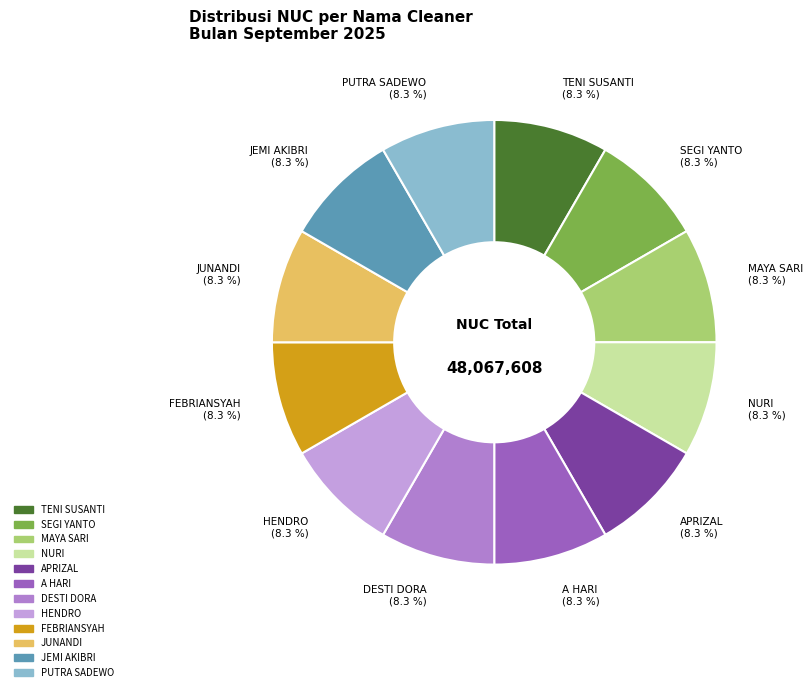

Do FEBRIANSYAH and A HARI together represent more than half of the pie?

No